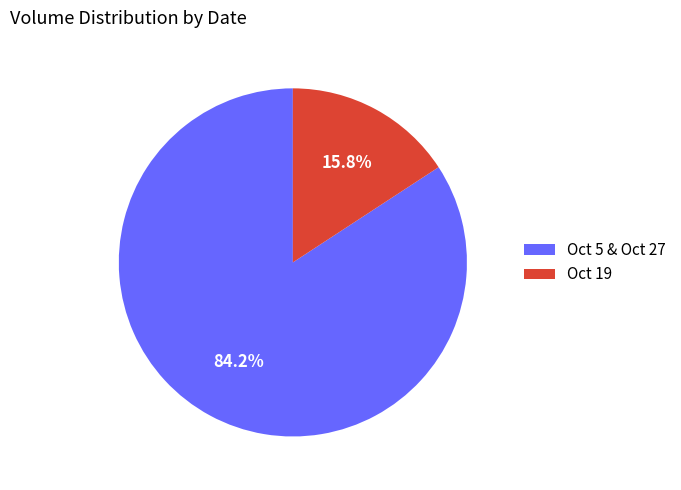

What is the total percentage of Oct 5 & Oct 27 and Oct 19?

100.0%